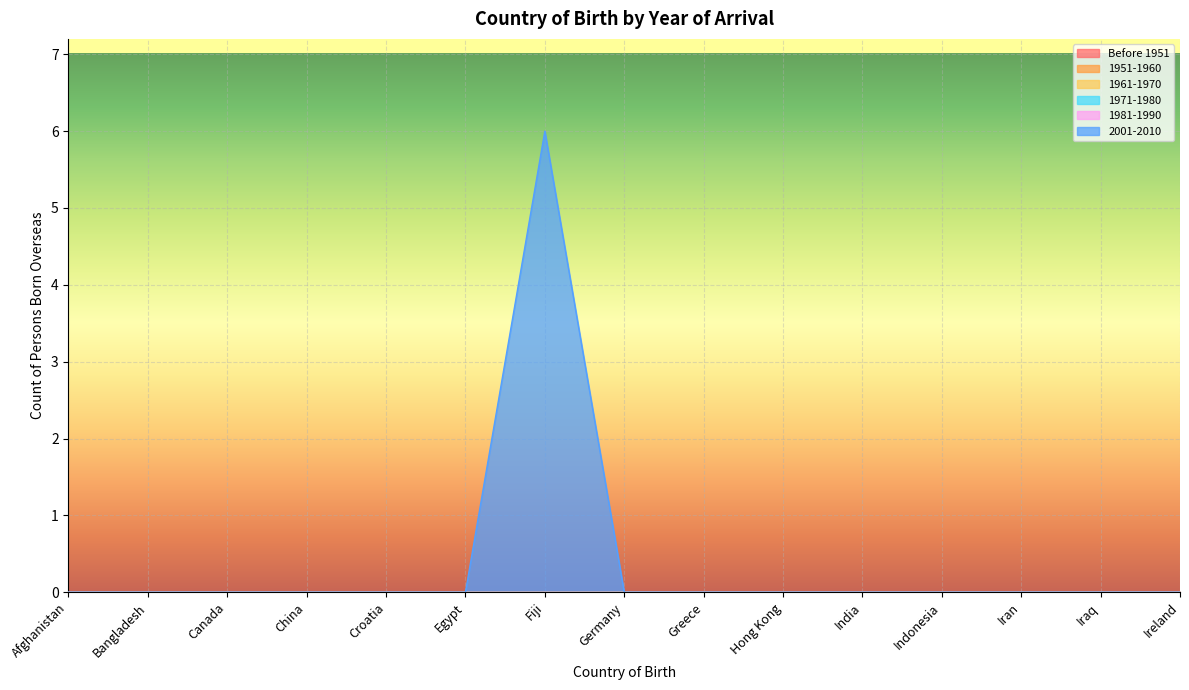

What are all the series names shown in the legend?

Before 1951, 1951-1960, 1961-1970, 1971-1980, 1981-1990, 2001-2010